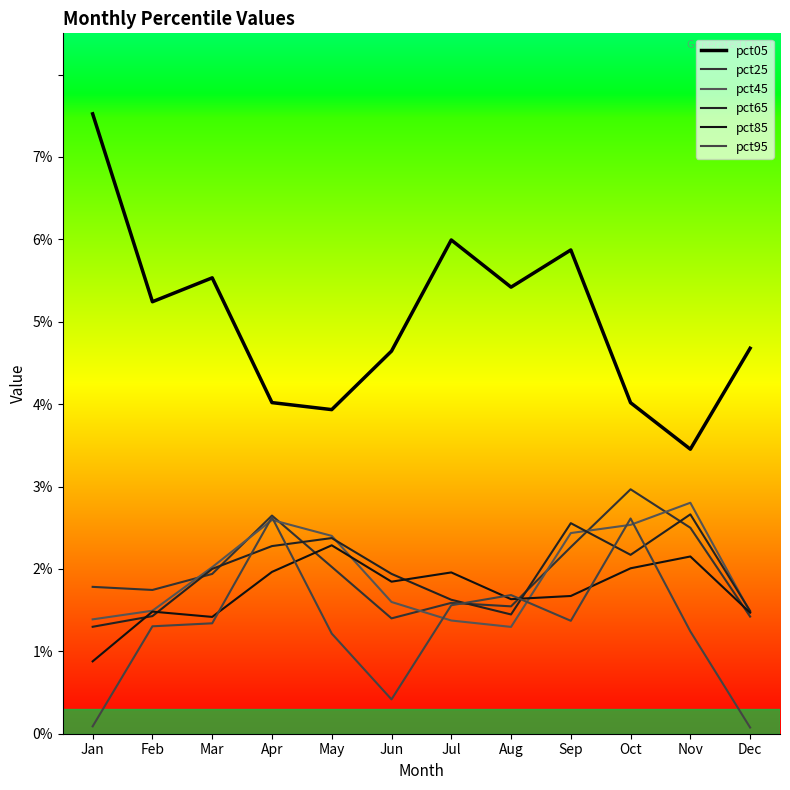

What is the difference between the maximum and minimum values in the pct65 series?

1.4